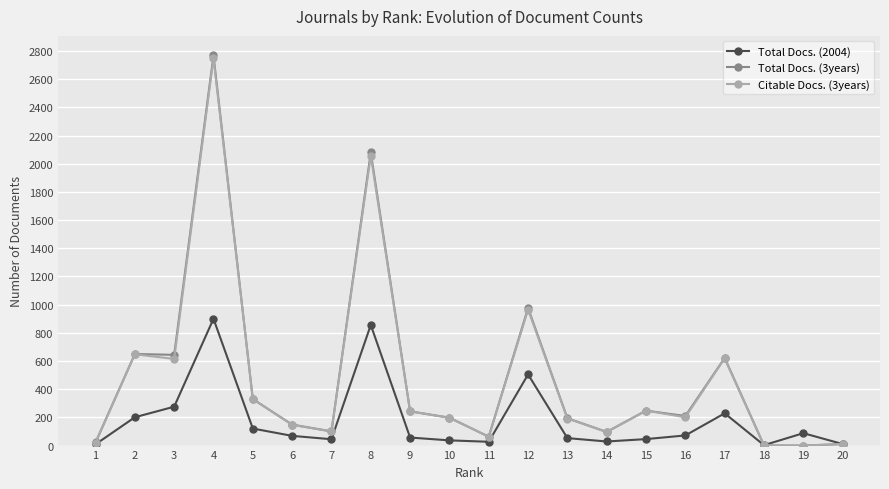

How many values in the Total Docs. (2004) series are below 69?

10